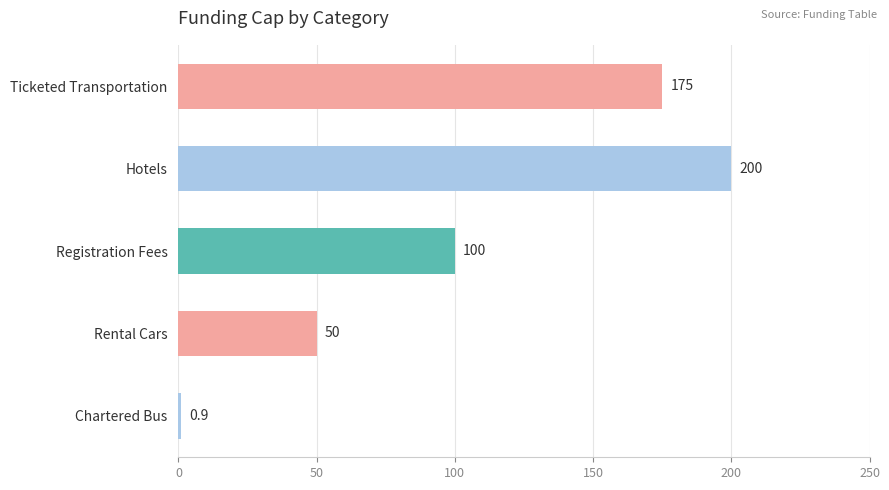

Are the bars grouped side by side (vs. stacked)?

No